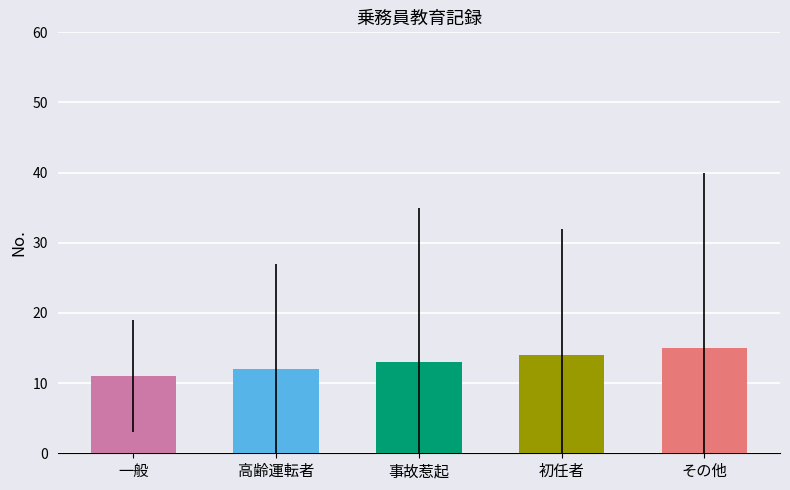

Is it true that the value at 高齢運転者 is 12?

True